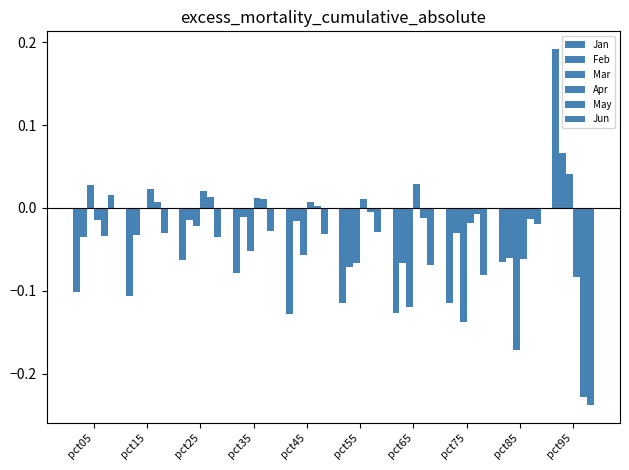

Is the value of Apr at pct15 greater than the value of Jun at pct15?

Yes